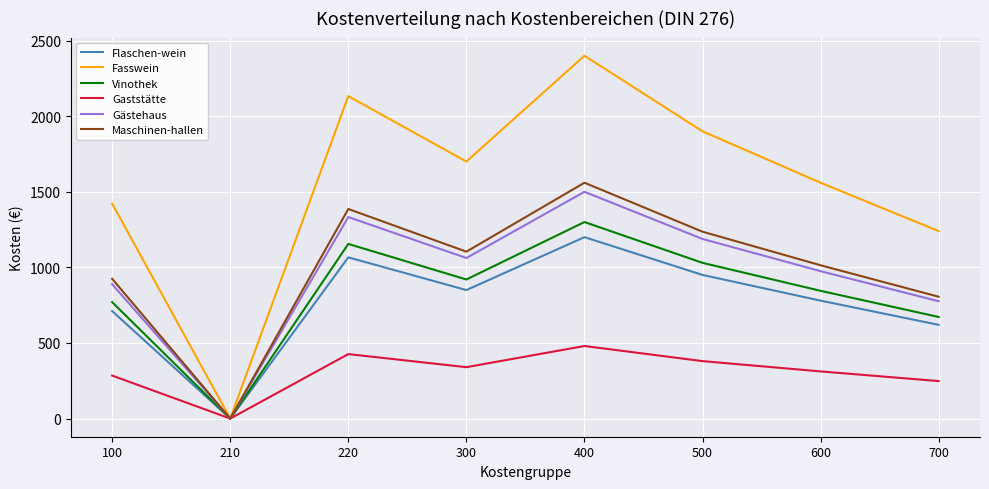

List the series in order of their peak value, lowest first.

Gaststätte, Flaschen-wein, Vinothek, Gästehaus, Maschinen-hallen, Fasswein